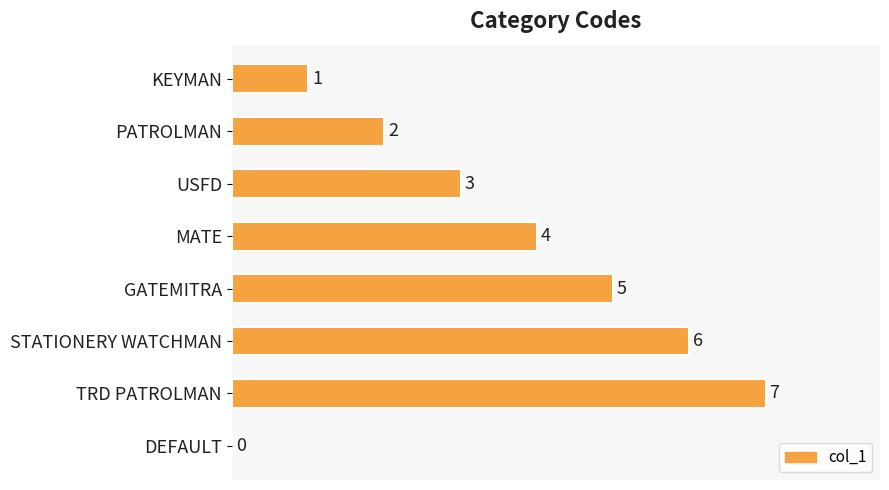

Is it true that the value at TRD PATROLMAN is 7?

True